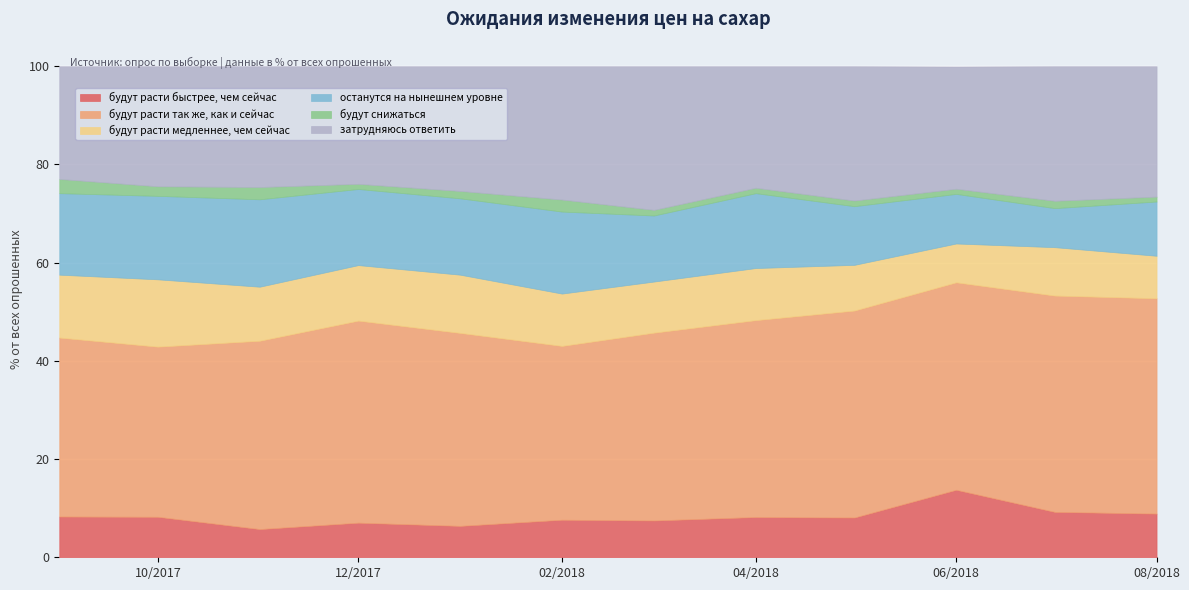

Which series has the widest spread of values?

останутся на нынешнем уровне